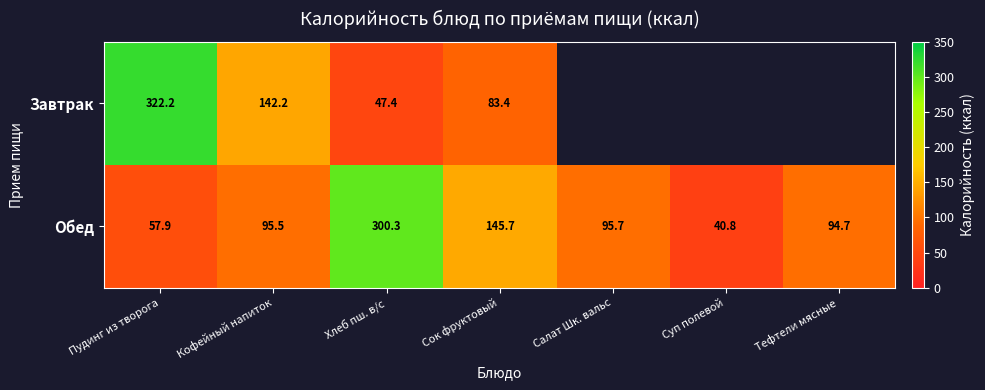

What is the lowest value of the Обед series?

40.8